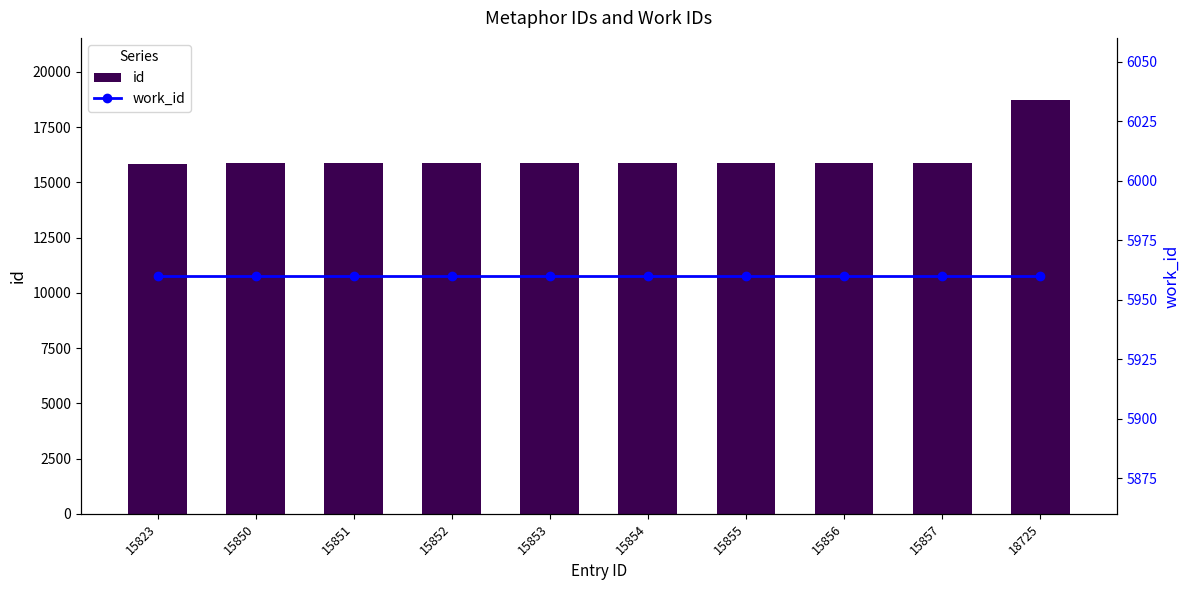

Which has a higher value, 15851 or 15853?

15853